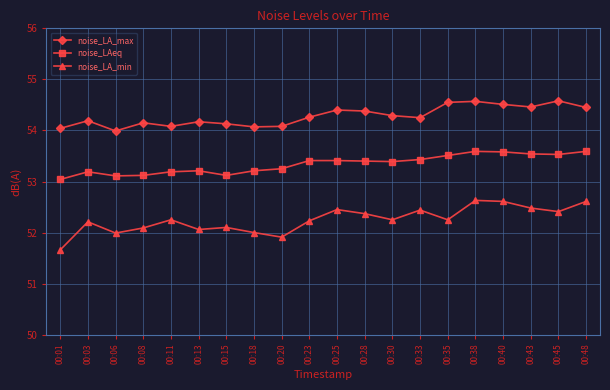

True or false: noise_LA_max and noise_LA_min cross at least once.

False